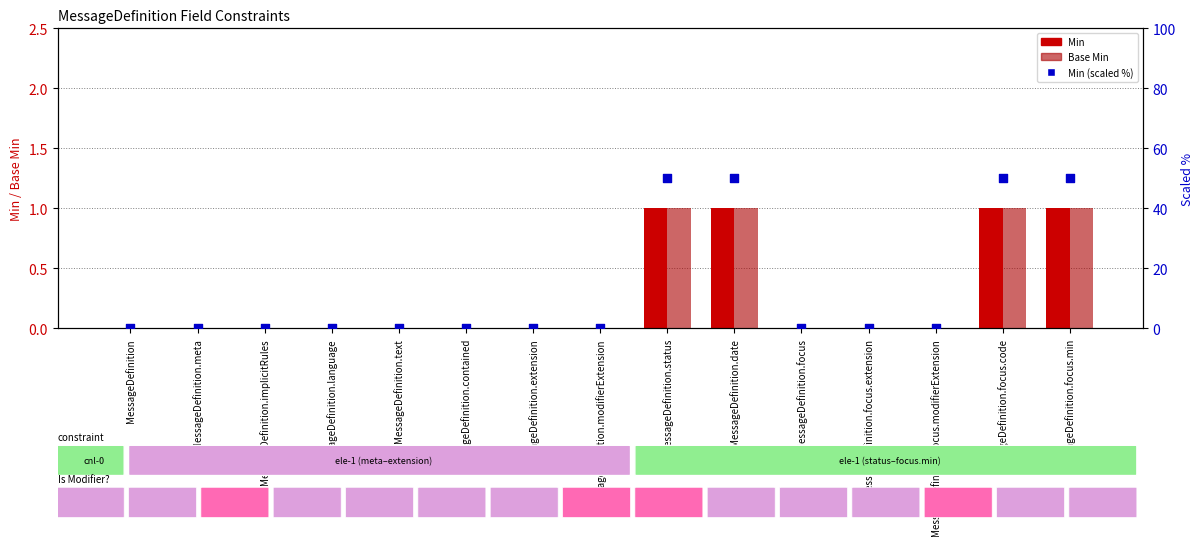

At which category is the sum across all series the highest?

MessageDefinition.status